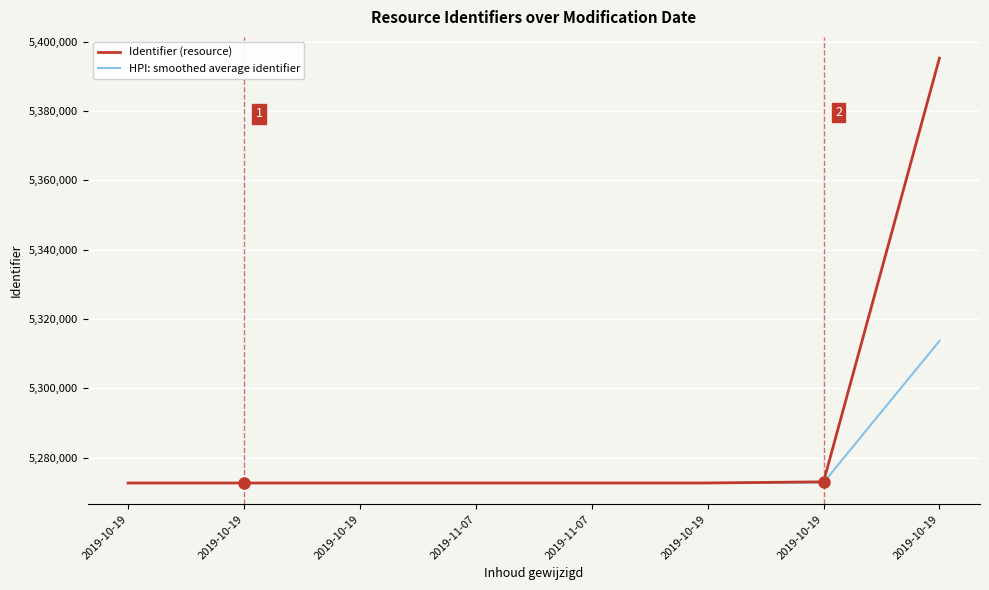

Rank the series by their average value, from highest to lowest.

Identifier (resource), HPI: smoothed average identifier